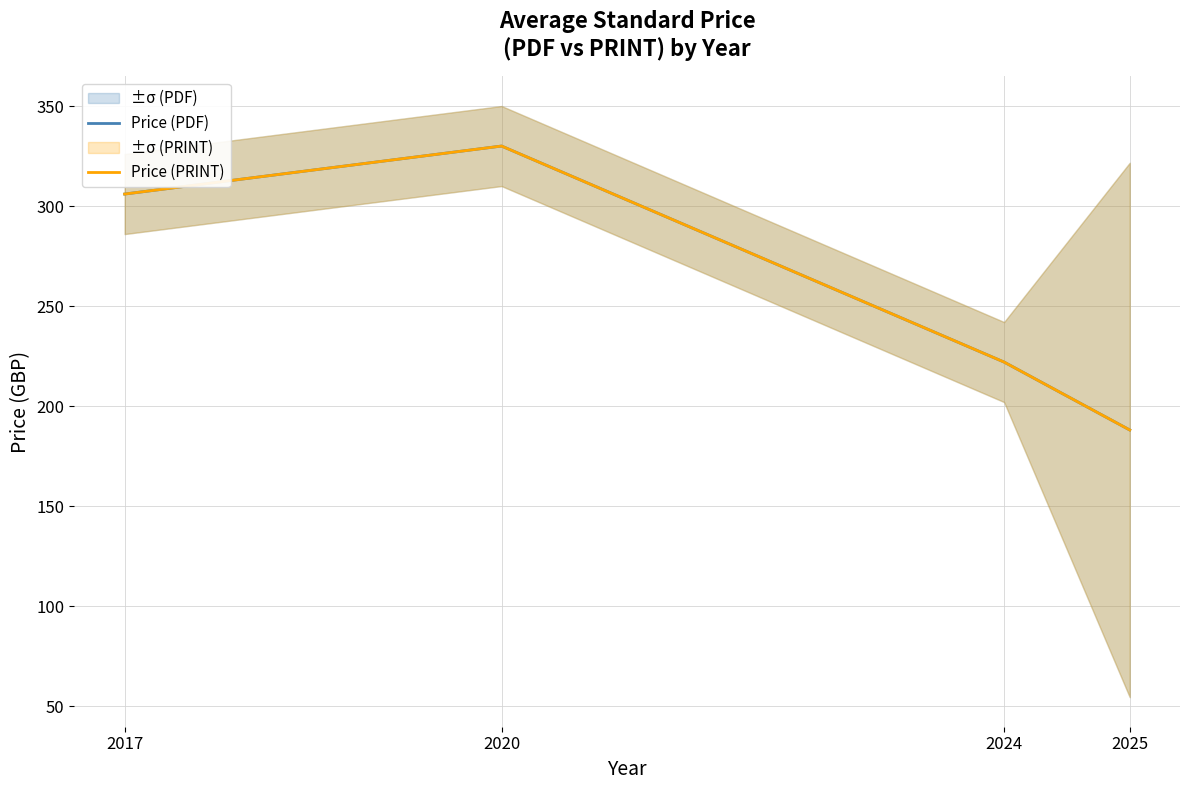

Reading left to right, extract all data points from this chart.

Price (PDF): 306.0	330.0	222.0	188.1
Price (PRINT): 306.0	330.0	222.0	188.1